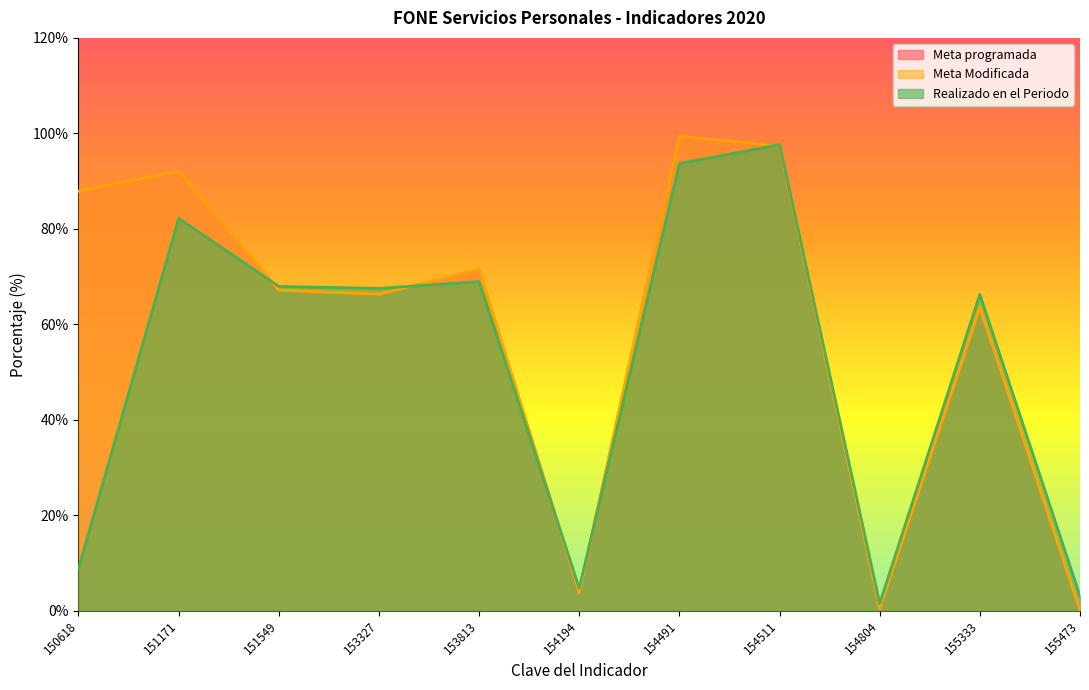

What is the maximum value for Realizado en el Periodo?

97.6